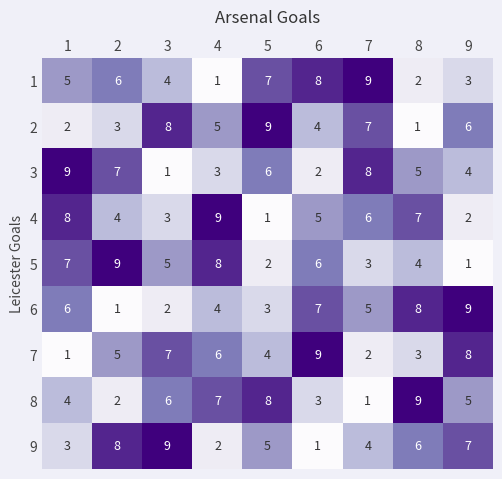

Is it true that 9 equals 3 at 9?

False